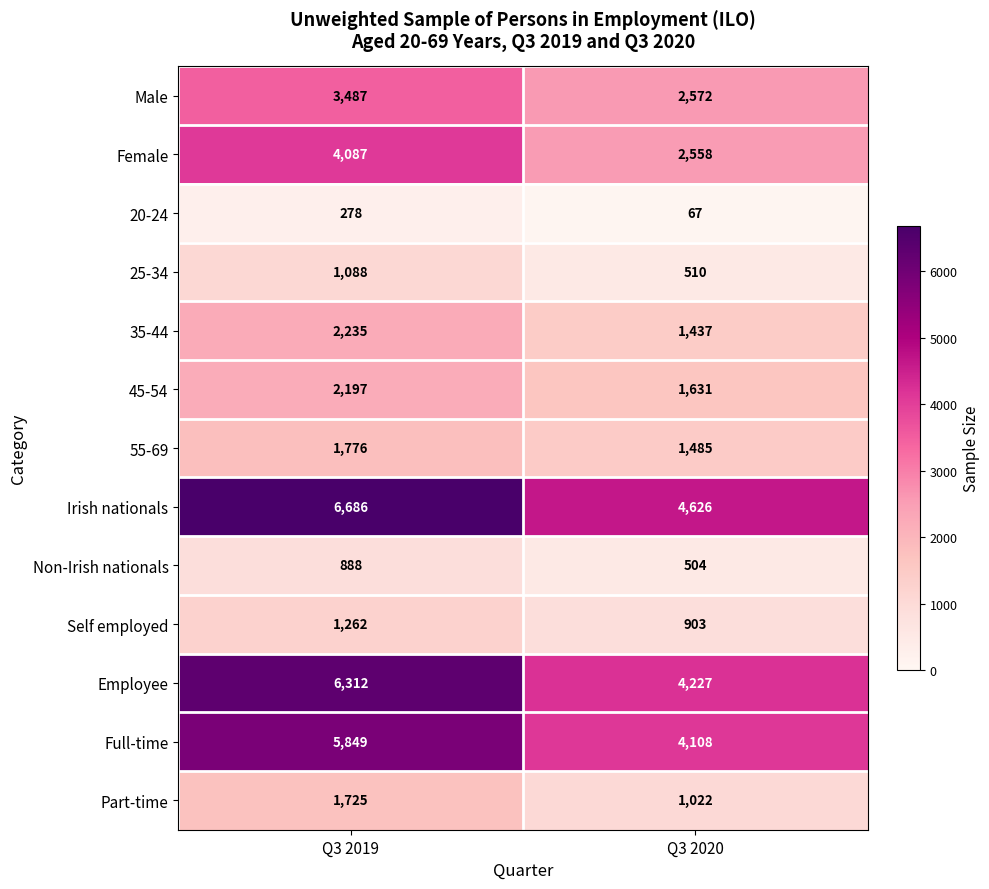

The Full-time series shows 4108 at Q3 2020. True or false?

True